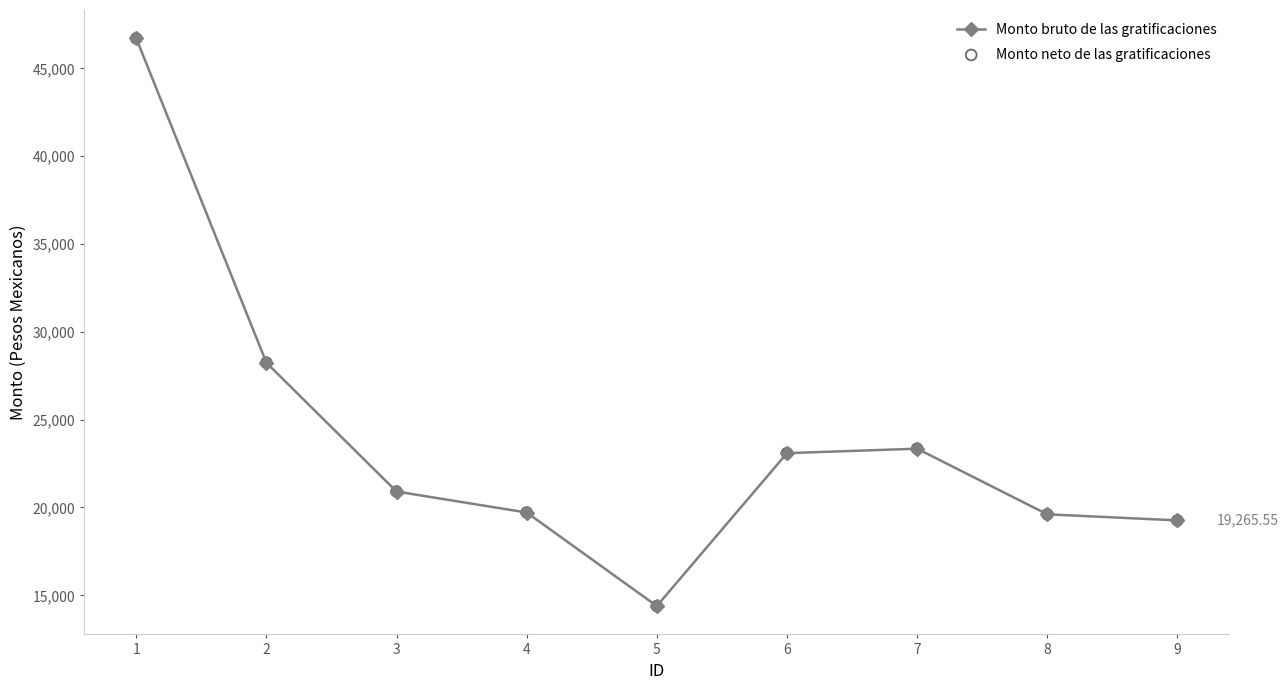

What is the change in value from 1 to 3?

-25797.5